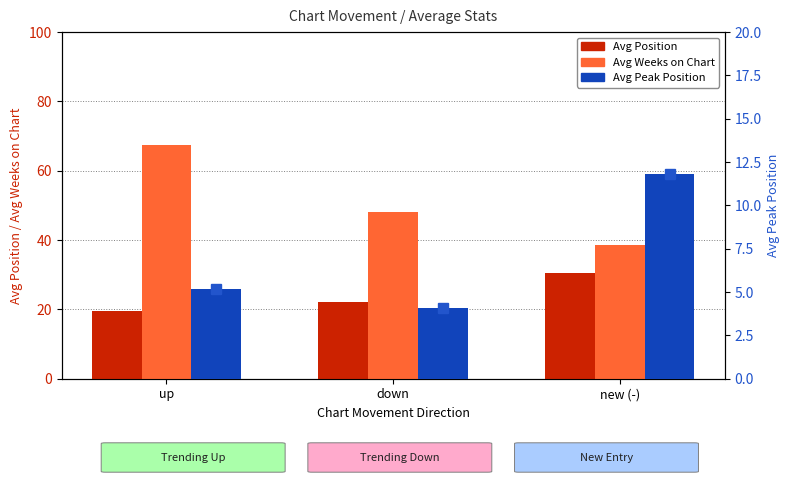

Which has a higher value, new (-) or up?

new (-)